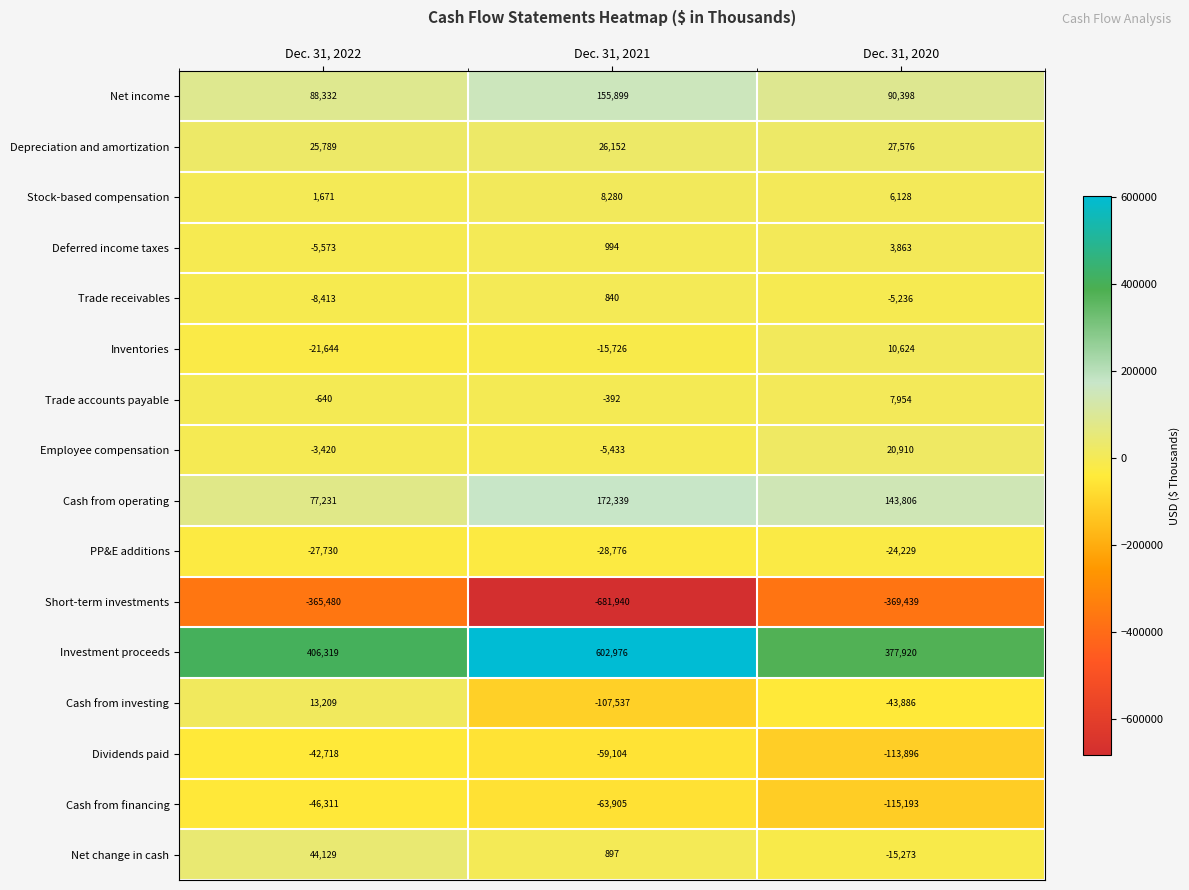

Where is Deferred income taxes nearest to the value -855?

Dec. 31, 2021